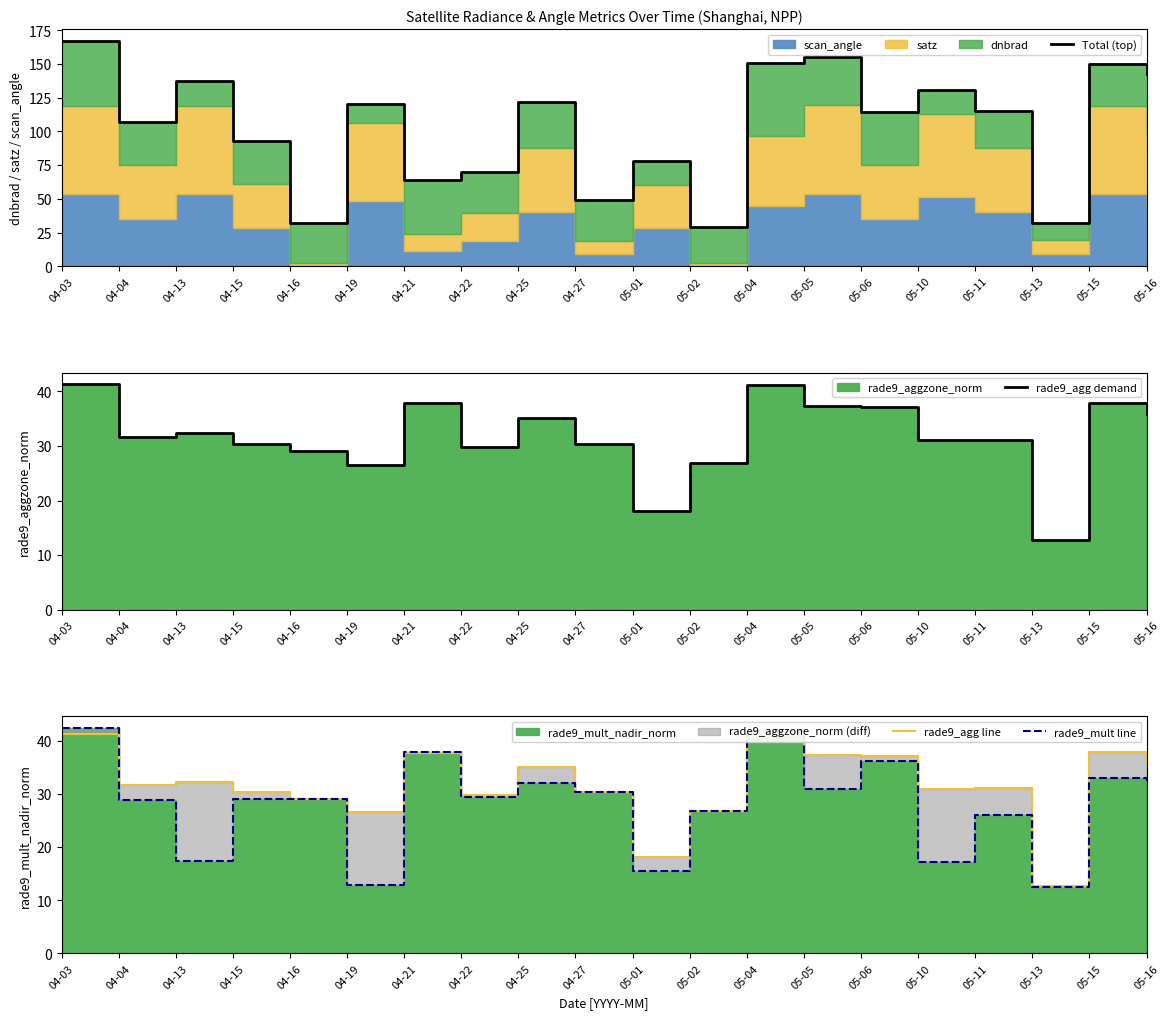

True or false: rade9_agg demand and Total (top) intersect in this chart.

False